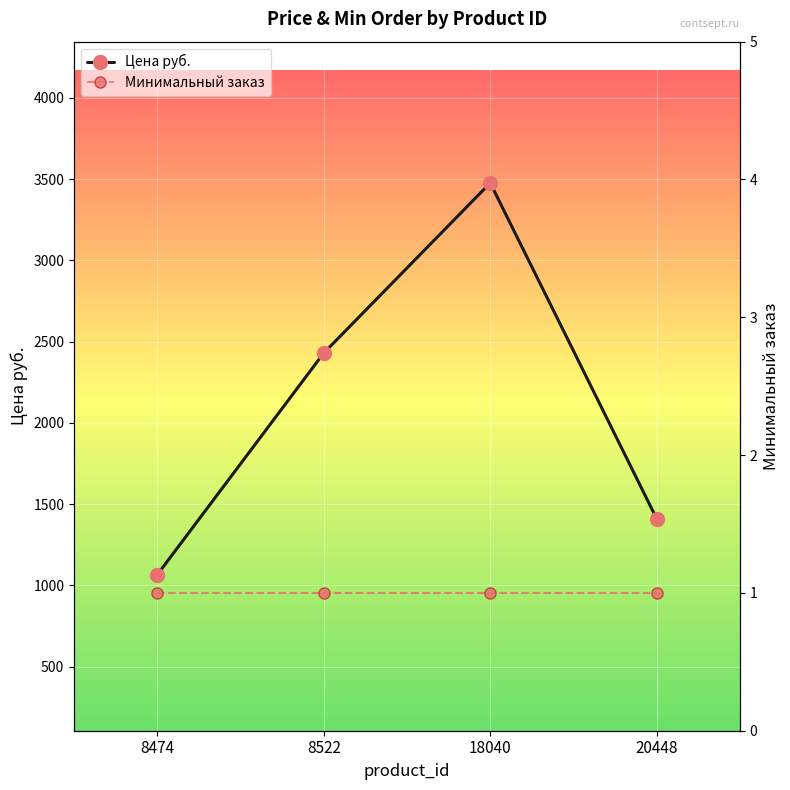

Reading right to left, transcribe all the data shown in this chart.

Цена руб.: 1410.0	3476.2	2430.0	1066.0
Минимальный заказ: 1.0	1.0	1.0	1.0